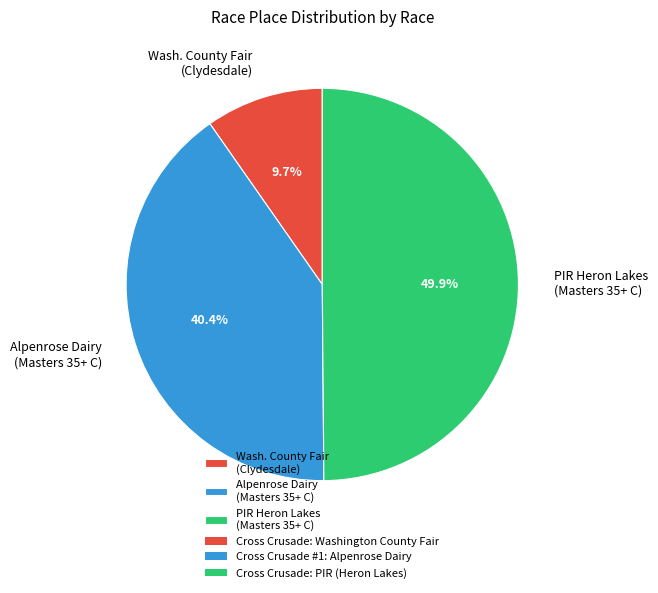

Does Alpenrose Dairy (Masters 35+ C) represent more than half of the total?

No